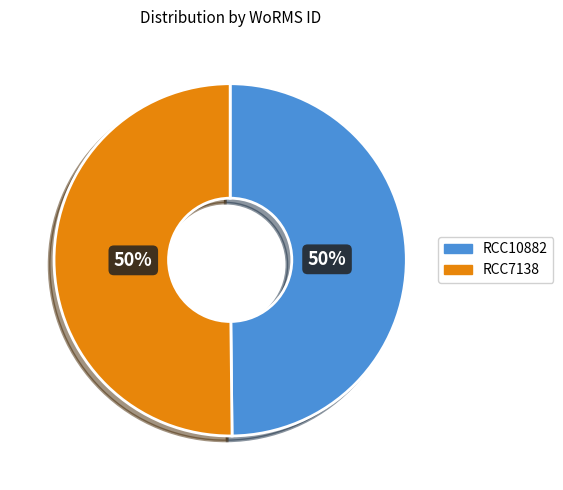

To the nearest percent, what portion does RCC7138 represent?

50%